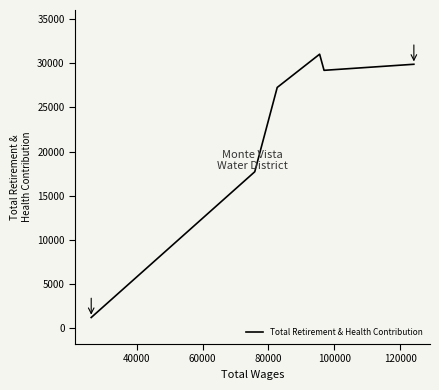

What is the average value?

22724